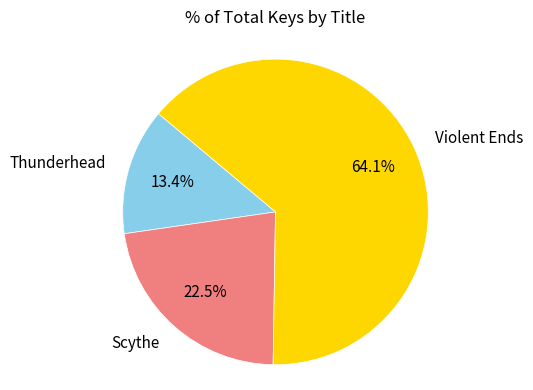

Is there any slice that represents more than half of the pie?

Yes